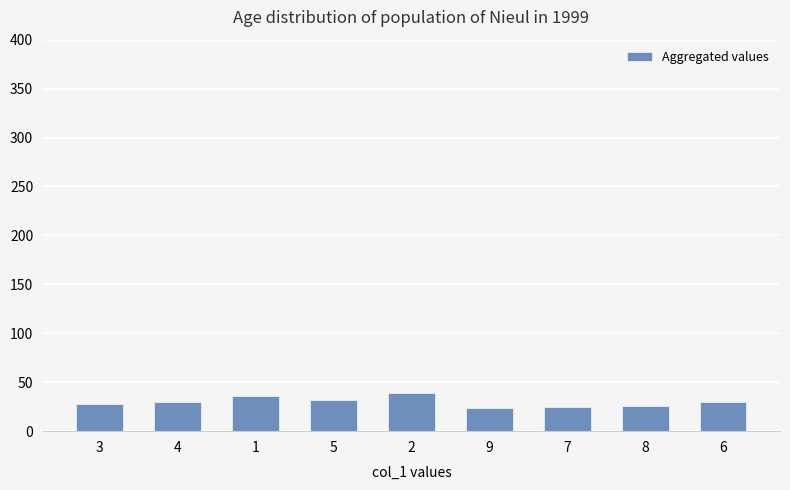

Approximately how many times larger is the value at 1 compared to 5?

1.1